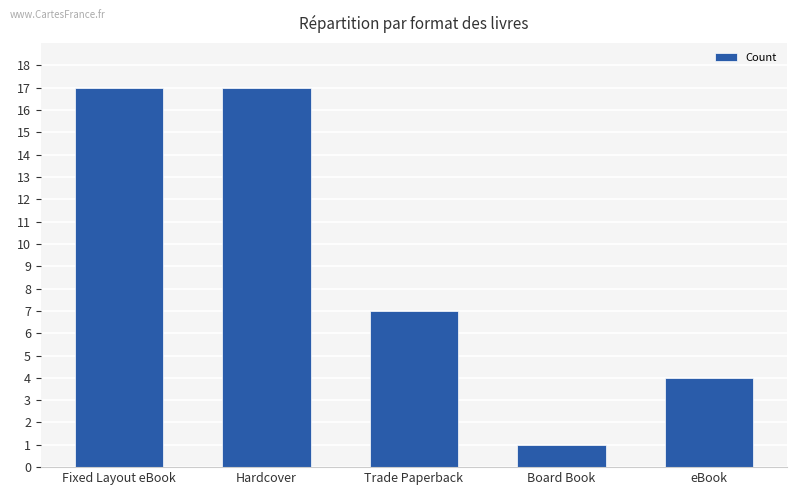

What is the ratio of the value at eBook to the value at Fixed Layout eBook?

0.2